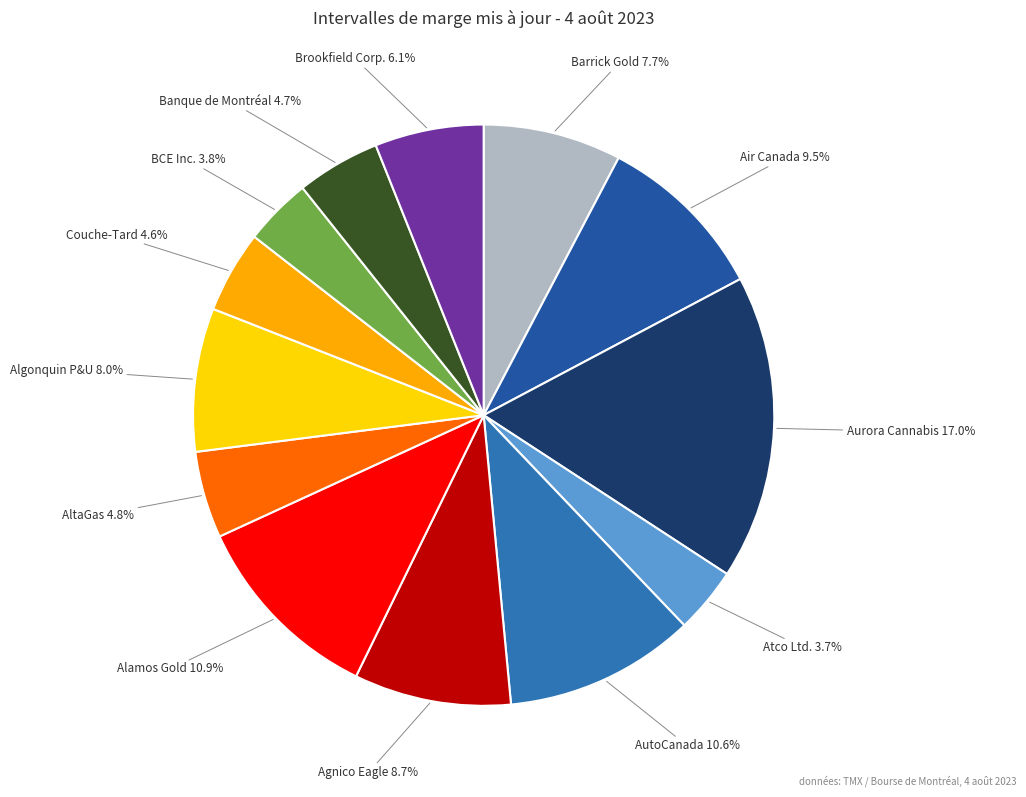

Which category has the biggest portion of the pie?

Aurora Cannabis